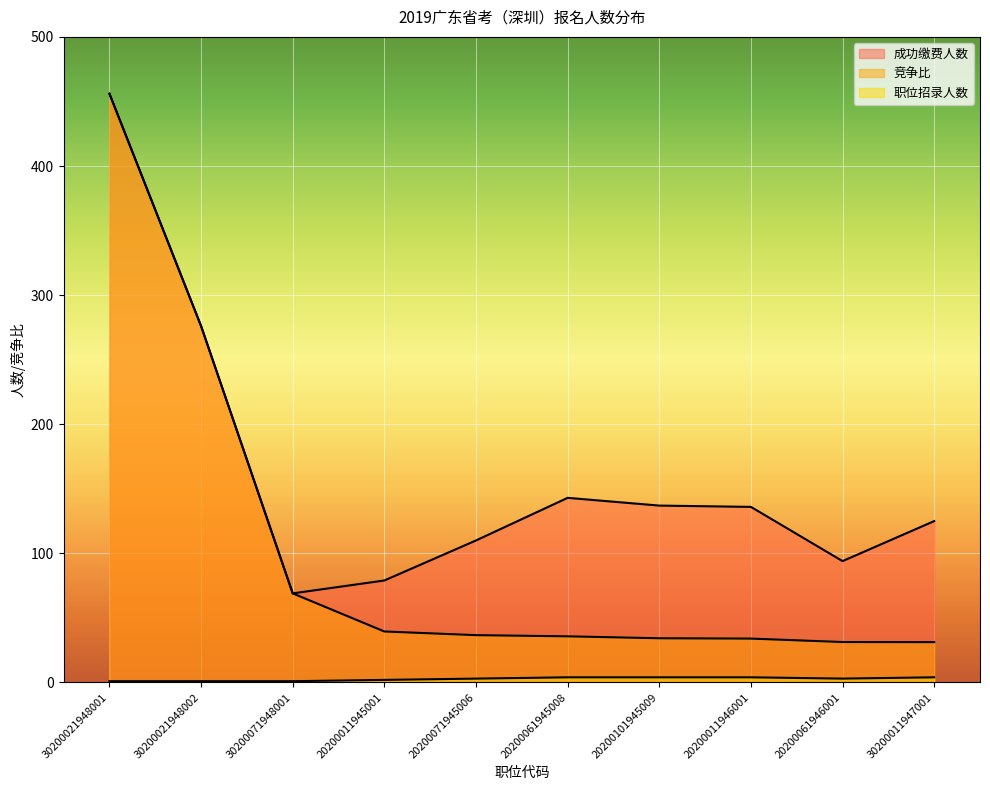

Count the number of data series in this chart.

3